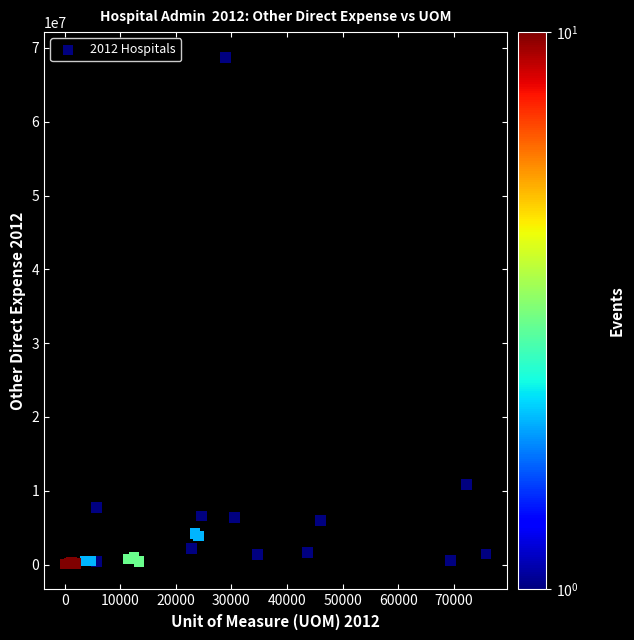

What Y value in the scatter plot is closest to 34395198?

10848798